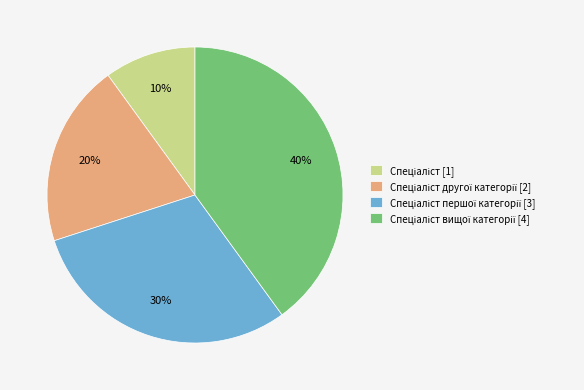

Is there any slice that represents more than half of the pie?

No